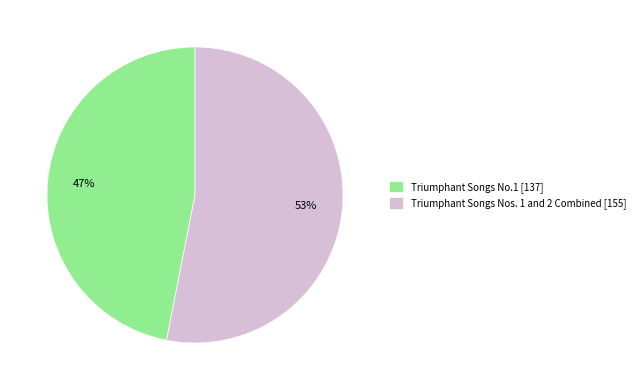

Combined, do Triumphant Songs Nos. 1 and 2 Combined [155] and Triumphant Songs No.1 [137] account for over 50%?

Yes